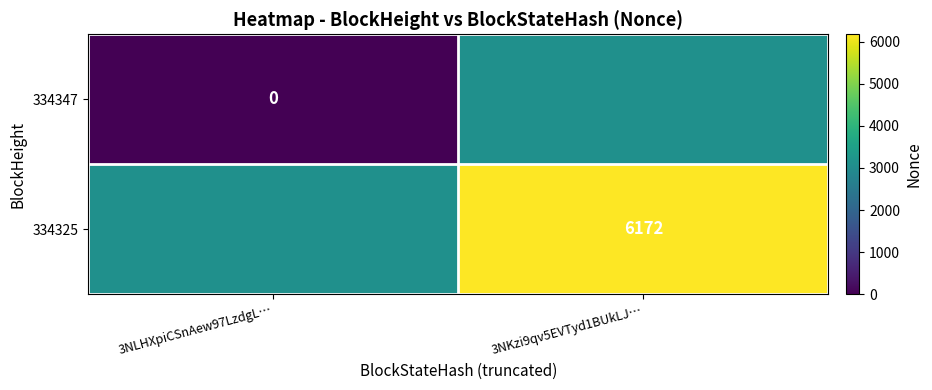

What is the difference between the highest and lowest values at 3NKzi9qv5EVTyd1BUkLJ…?

3086